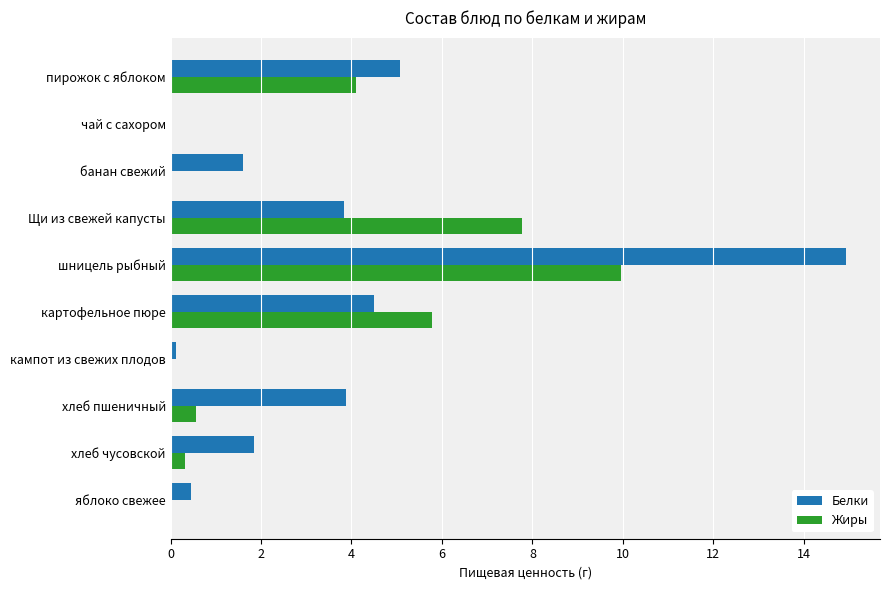

What is the highest value of the Белки series?

14.9